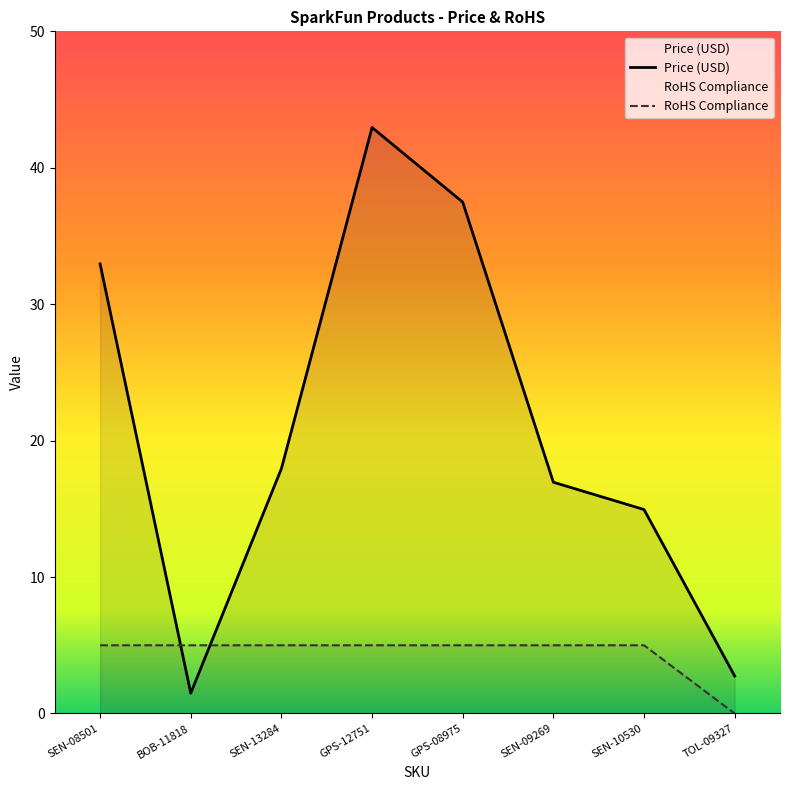

At BOB-11818, list the series in order from smallest to largest.

Price (USD), RoHS Compliance